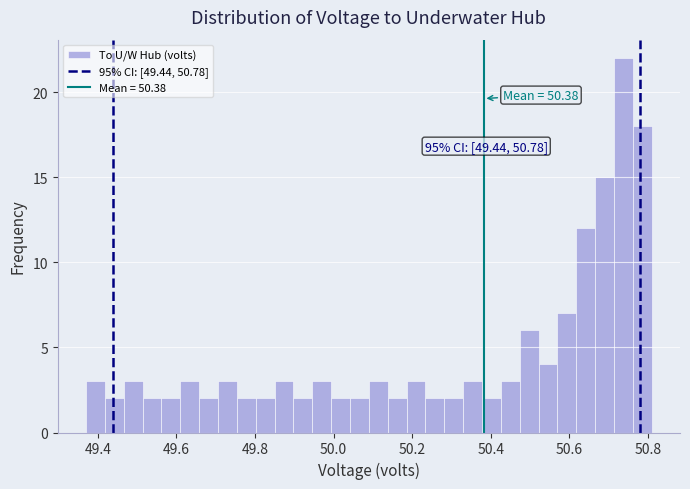

Around what value on the x-axis is the tallest bar? Give the approximate position of its centre, as read against the axis.

50.74